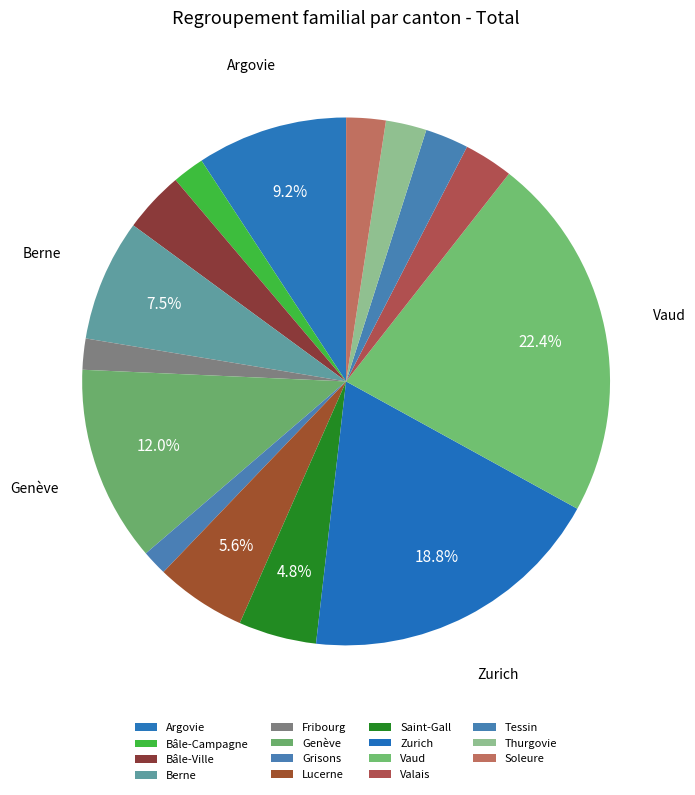

To the nearest percent, what is the combined percentage of Genève and Bâle-Campagne?

14%